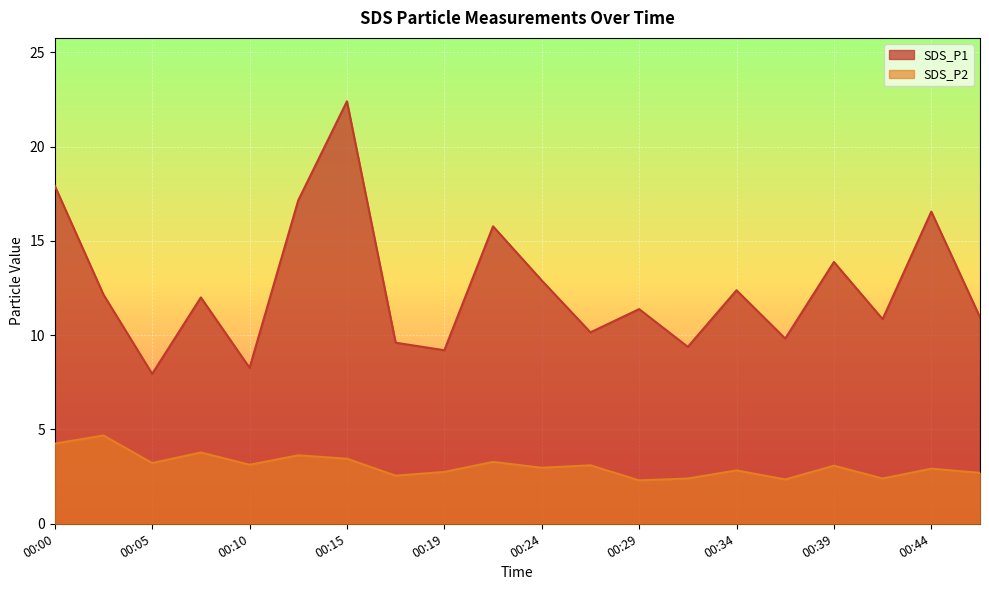

How many lines are shown in the chart?

2